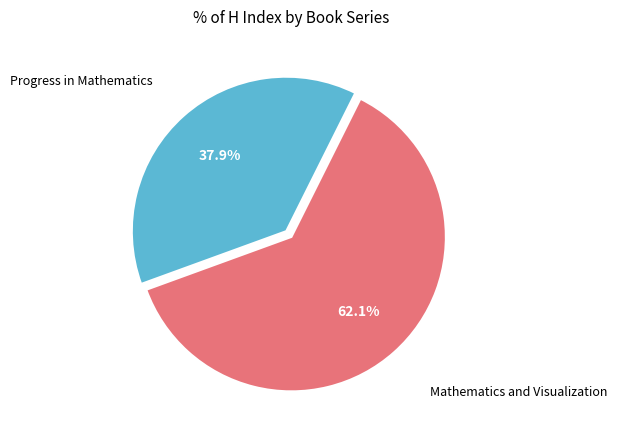

To the nearest percent, what is the average slice percentage?

50%